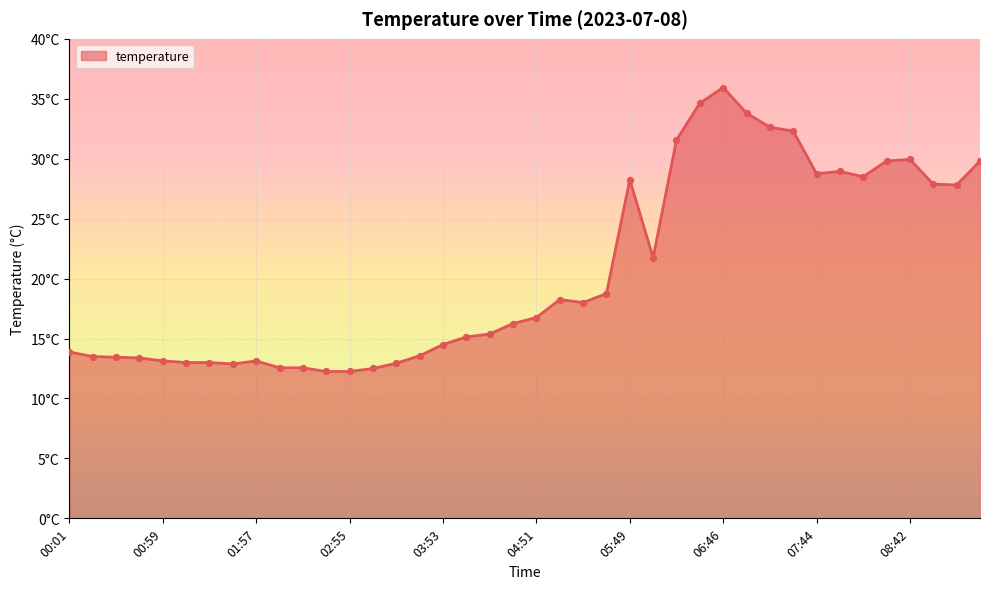

Does the chart have visible grid lines?

Yes